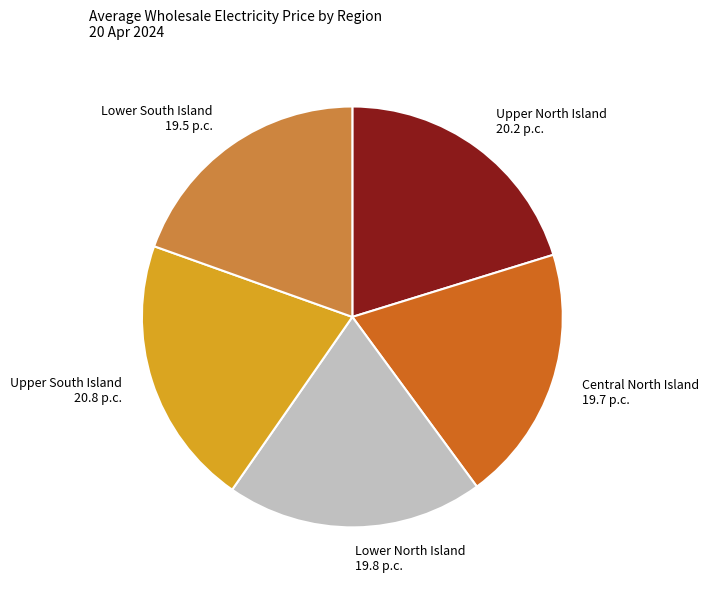

Combined, do Upper South Island 20.8 p.c. and Central North Island 19.7 p.c. account for over 50%?

No